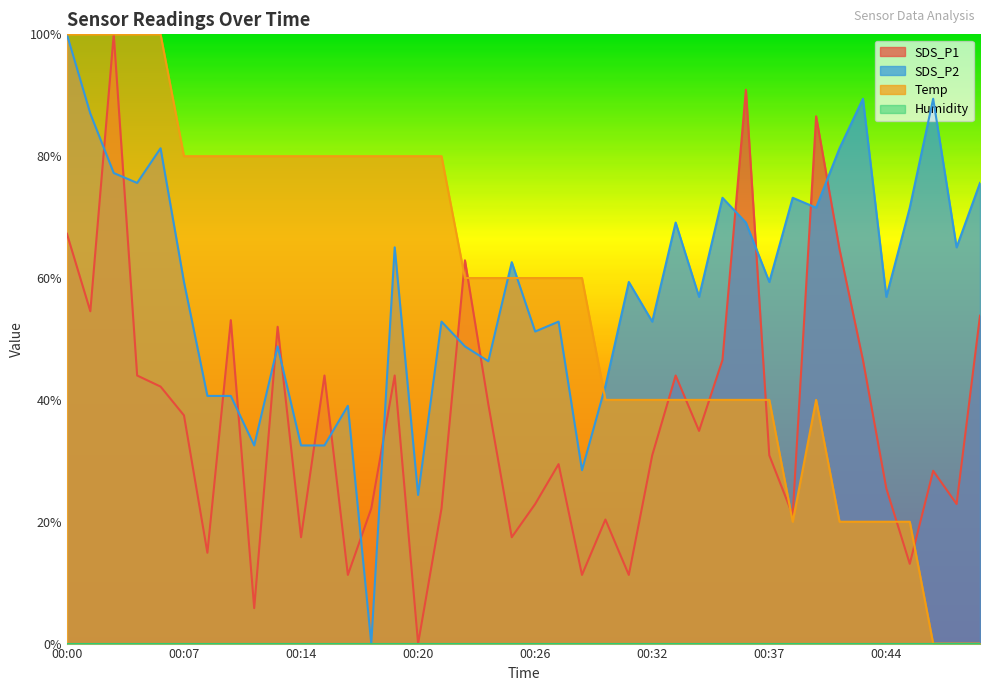

Does the chart display data point markers on the line(s)?

No